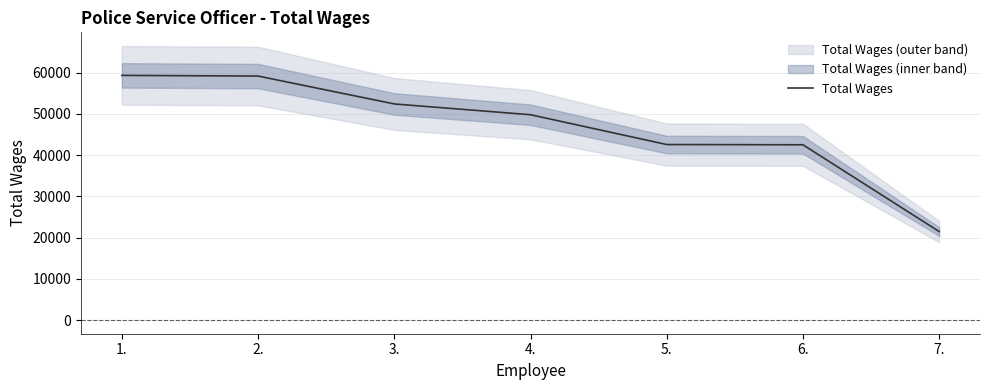

Rank the categories by value from lowest to highest.

7., 6., 5., 4., 3., 2., 1.